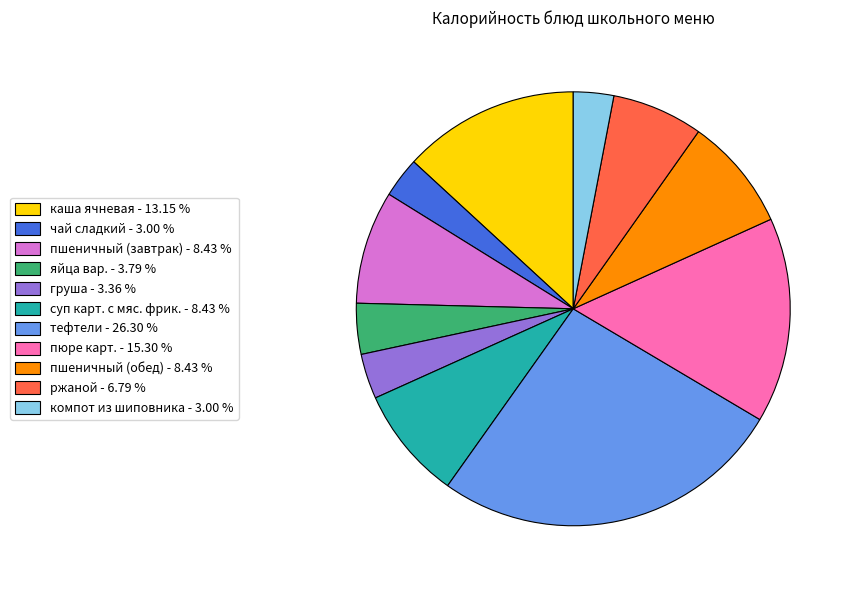

Is there any slice that represents more than half of the pie?

No